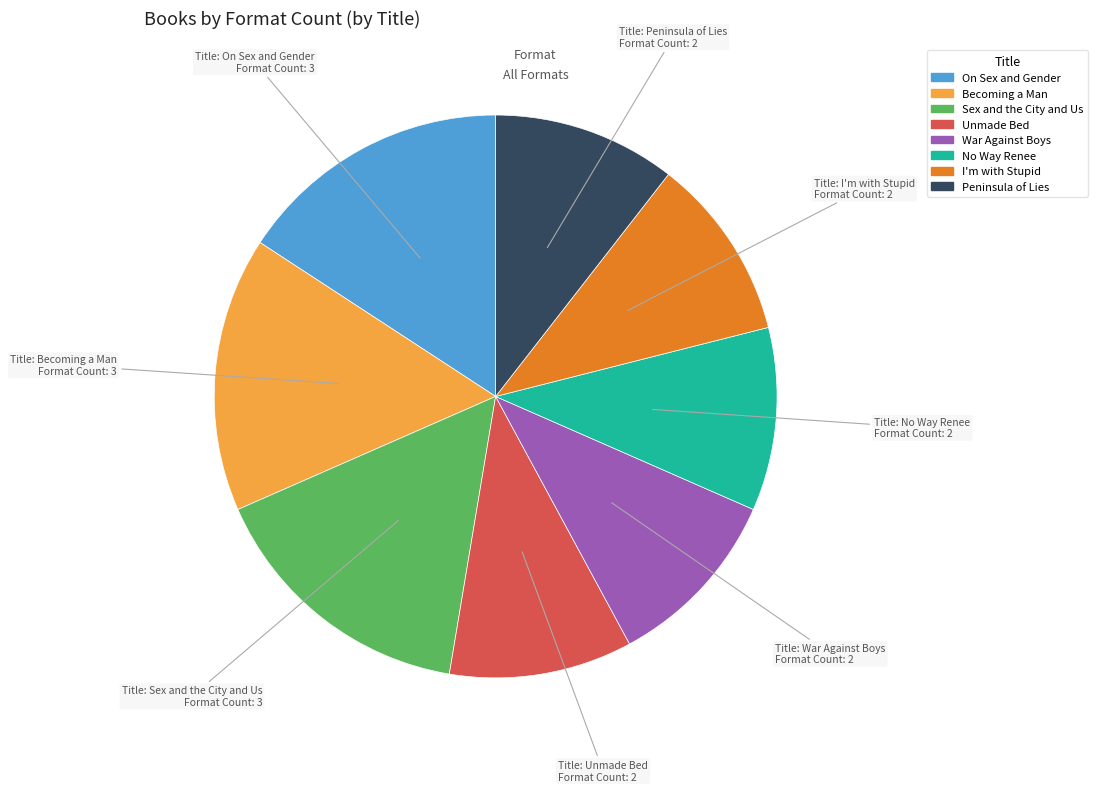

Do War Against Boys and I'm with Stupid together represent more than half of the pie?

No